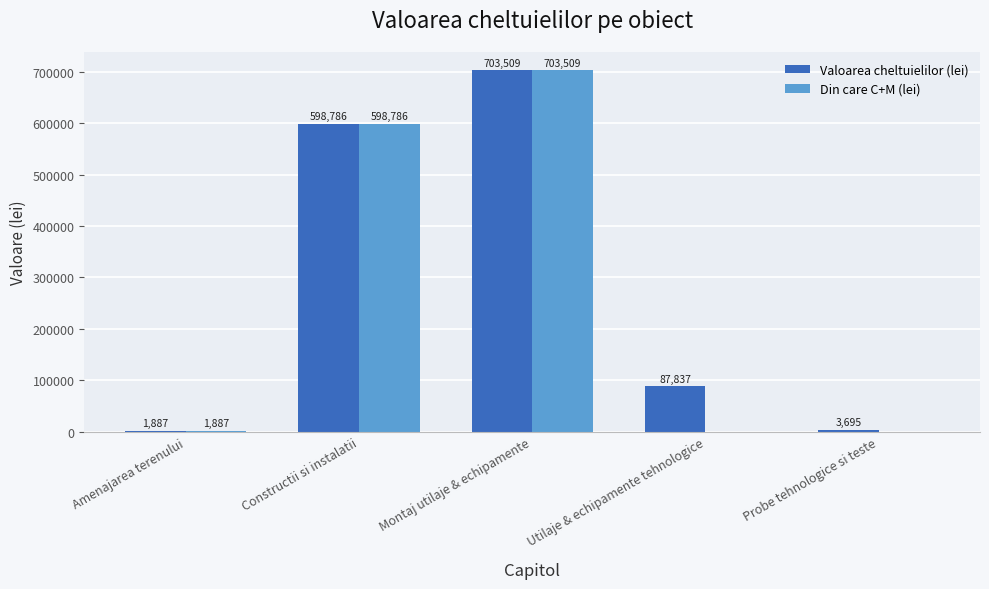

What is the average value of the Din care C+M (lei) series?

260836.4